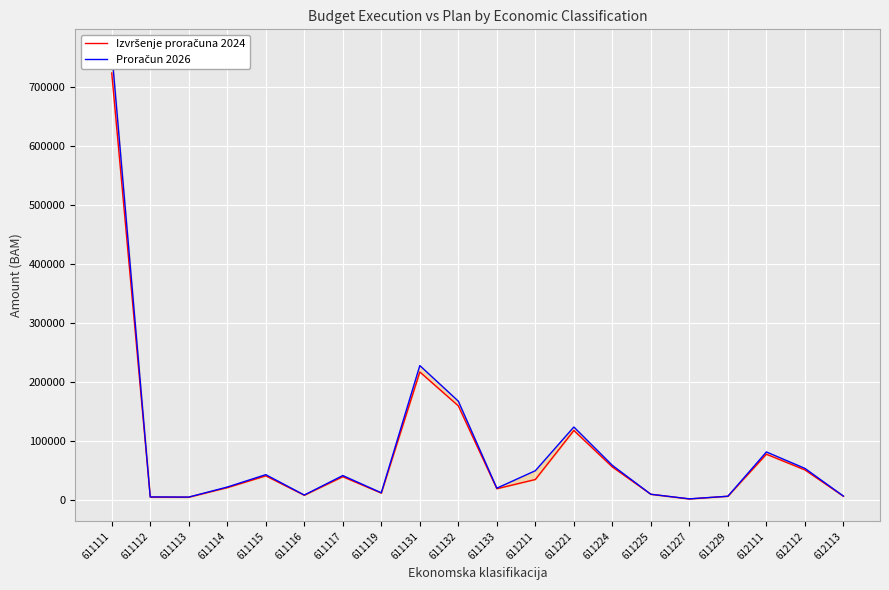

What is the average value of the Izvršenje proračuna 2024 series?

80550